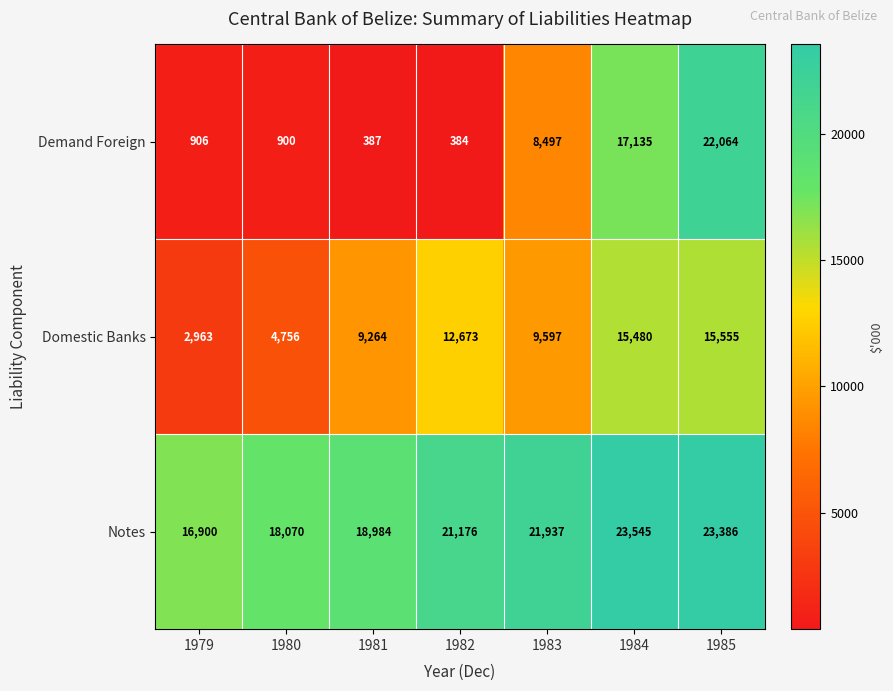

What is the difference between the maximum and minimum values in the Domestic Banks series?

12592